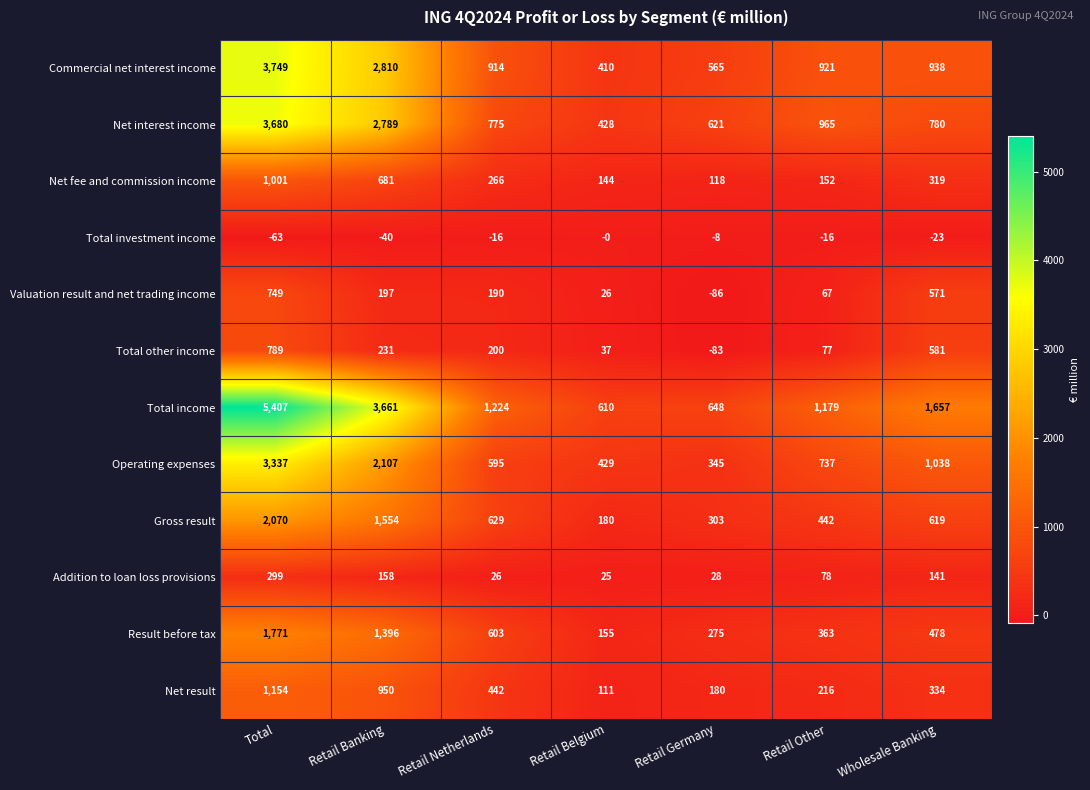

At which label does Total other income first exceed 200?

Total